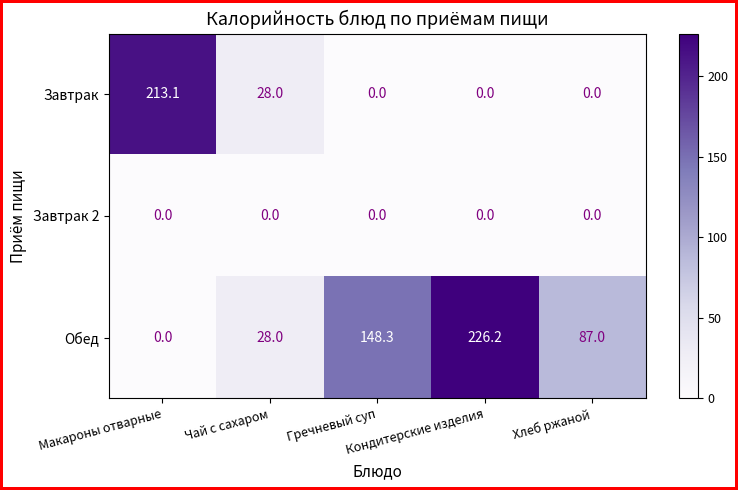

Count the Завтрак values in the range 0 to 28.

4